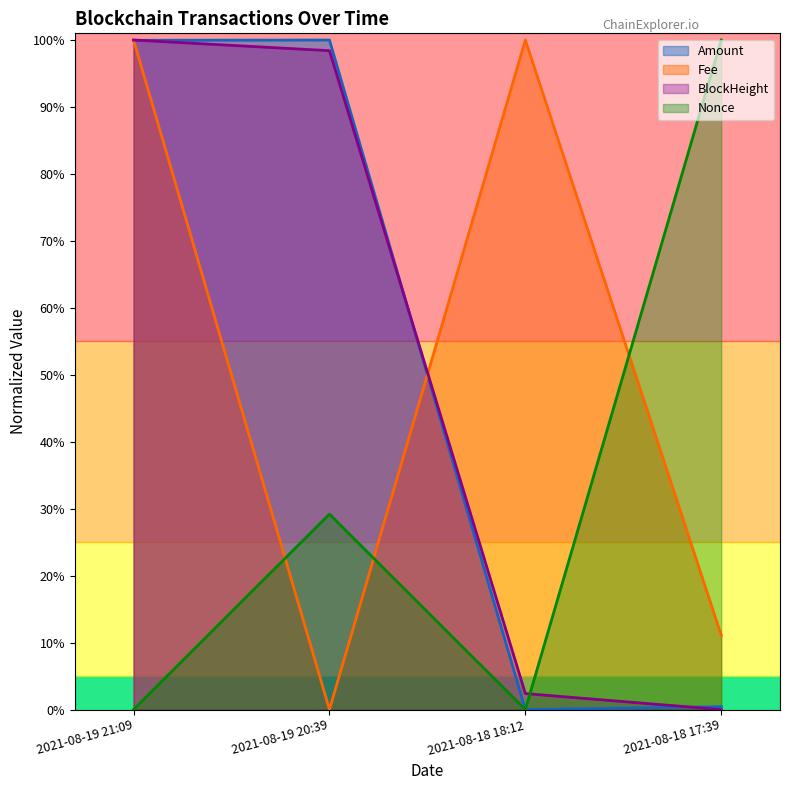

What is the difference between the highest and lowest values at 2021-08-18 17:39?

1.0